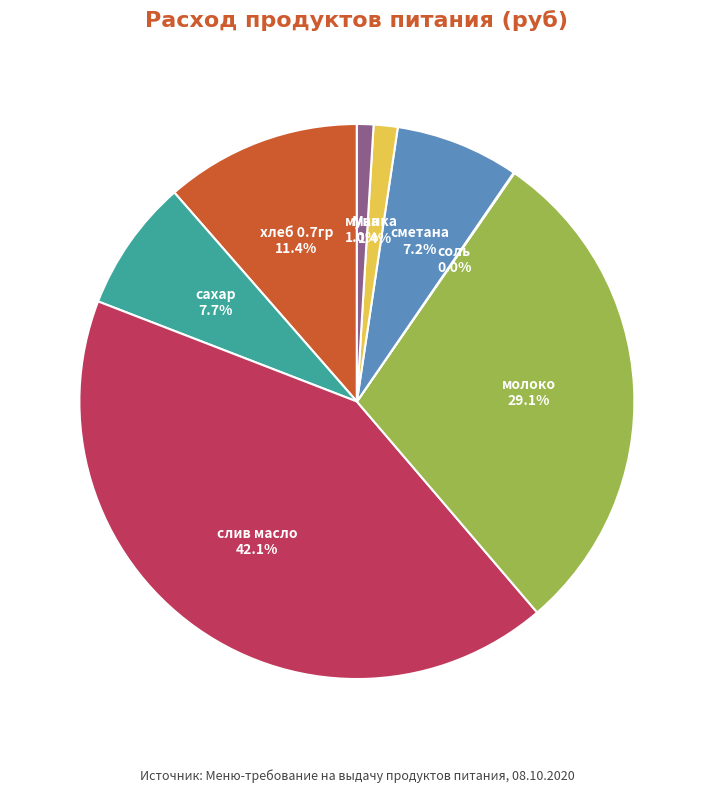

Is there any slice that represents more than half of the pie?

No